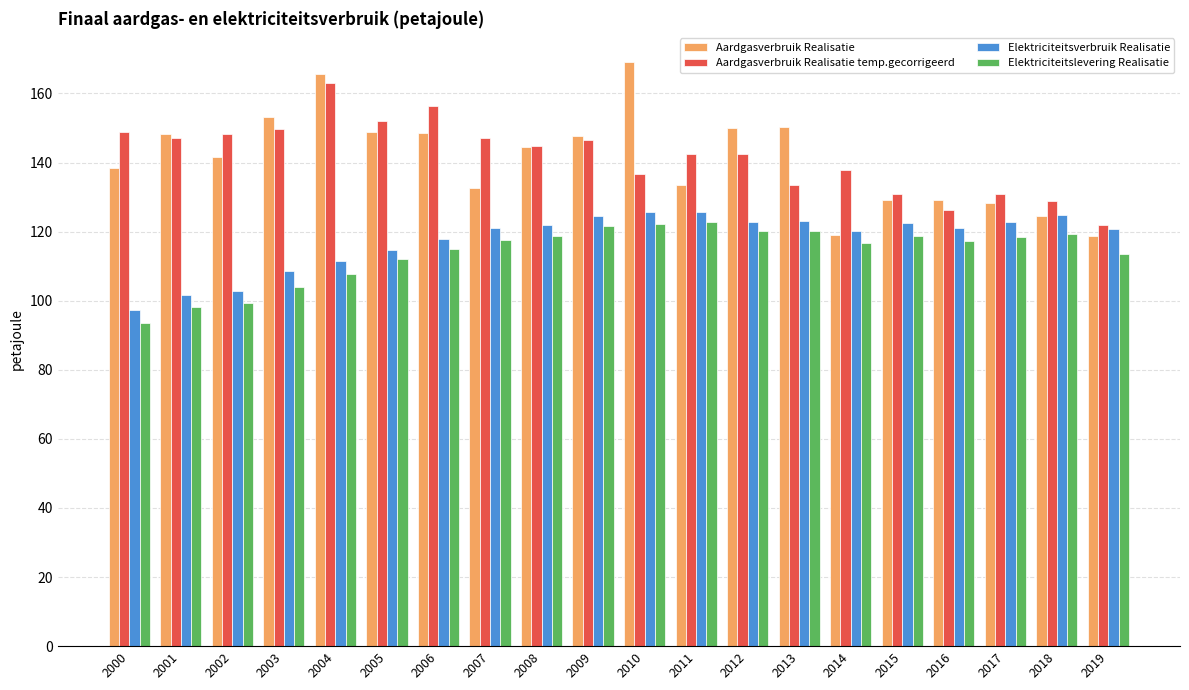

Are the bars grouped side by side (vs. stacked)?

Yes